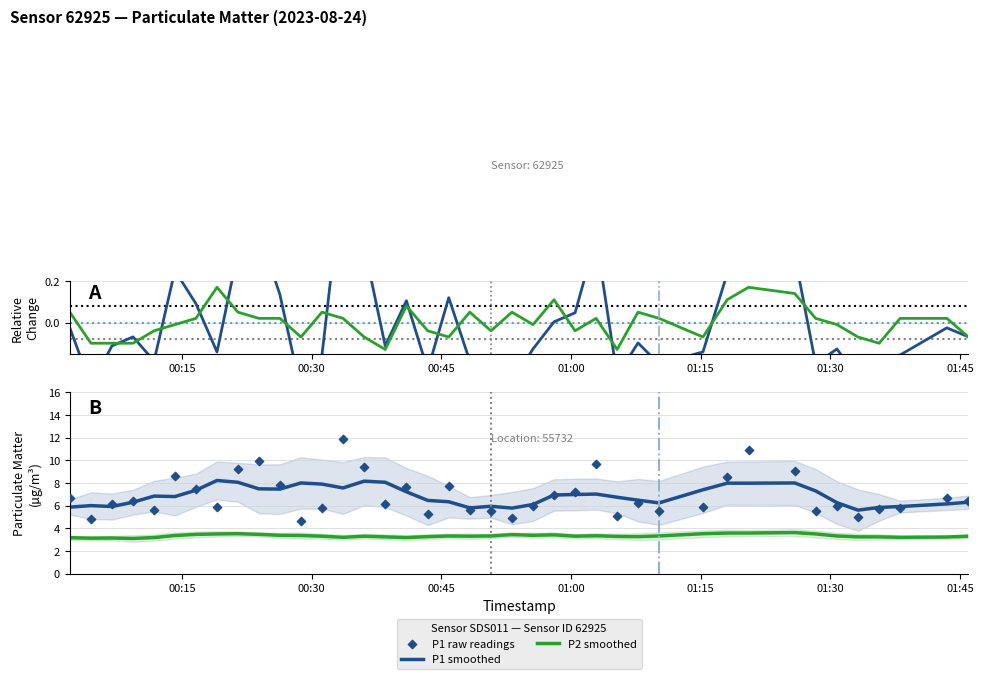

At how many categories does at least one series exceed 5?

40